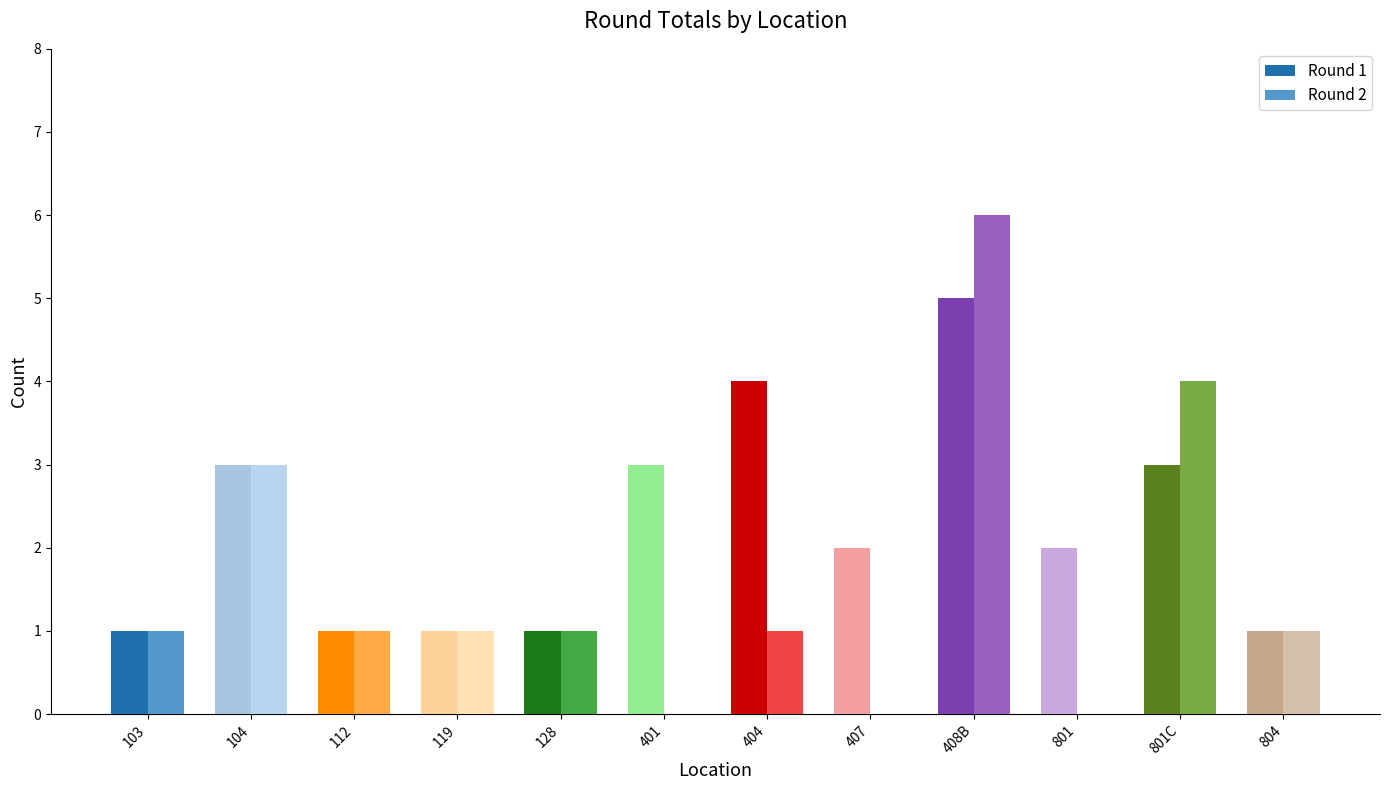

The value of Round 2 at 404 is 2. True or false?

False